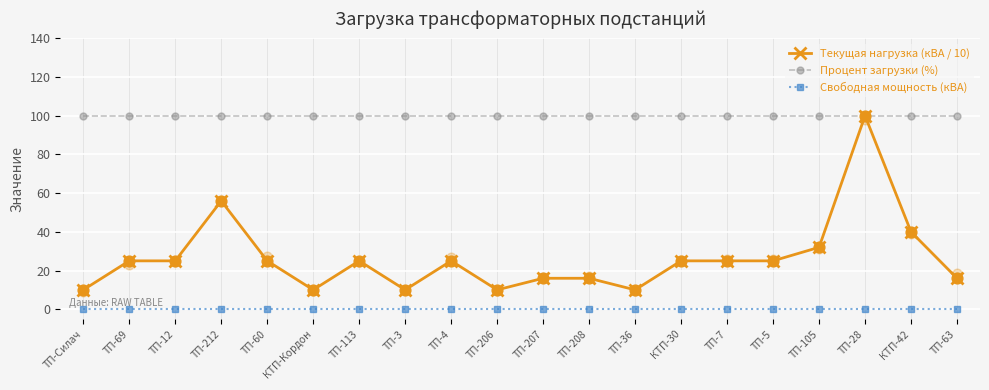

At how many categories does at least one series exceed 2?

20